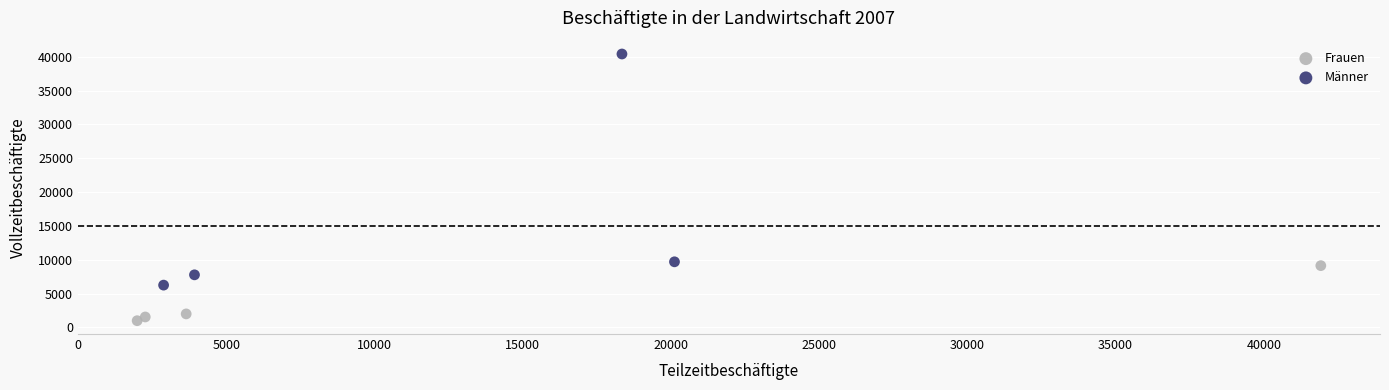

What are all the series names shown in the legend?

Frauen, Männer